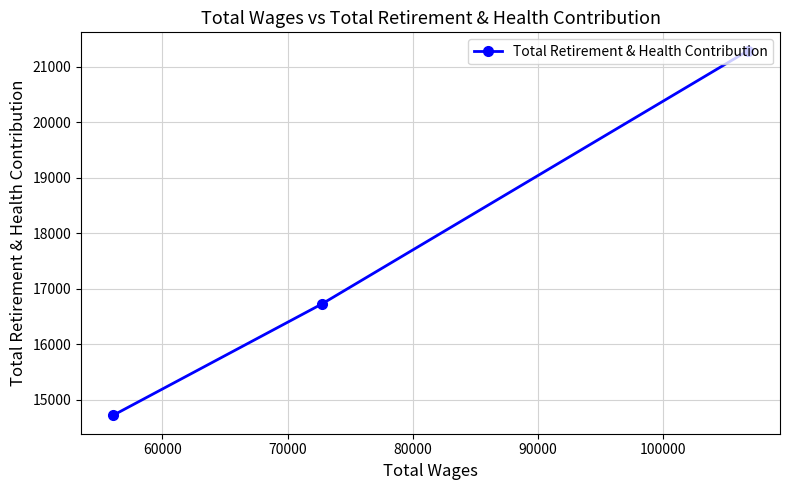

What is the value of the 3rd point from the left?

21289